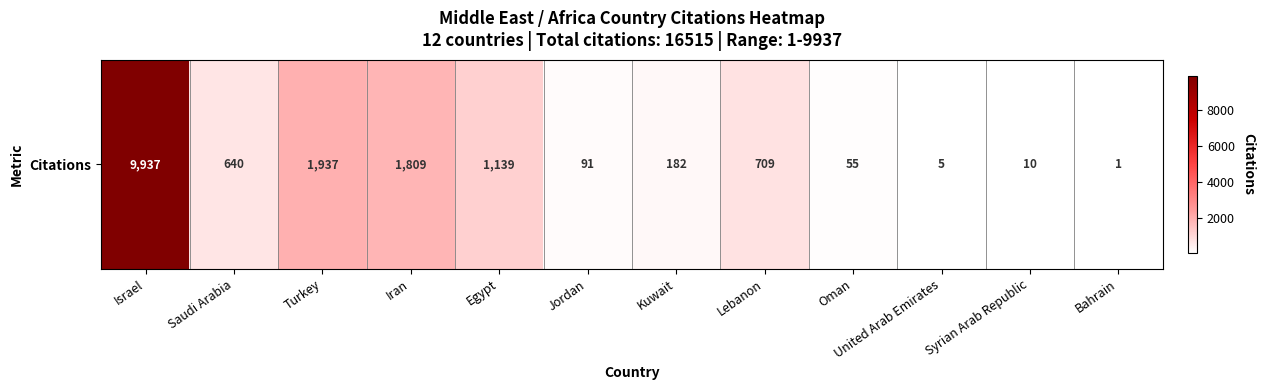

At which label is the value closest to 4969?

Turkey